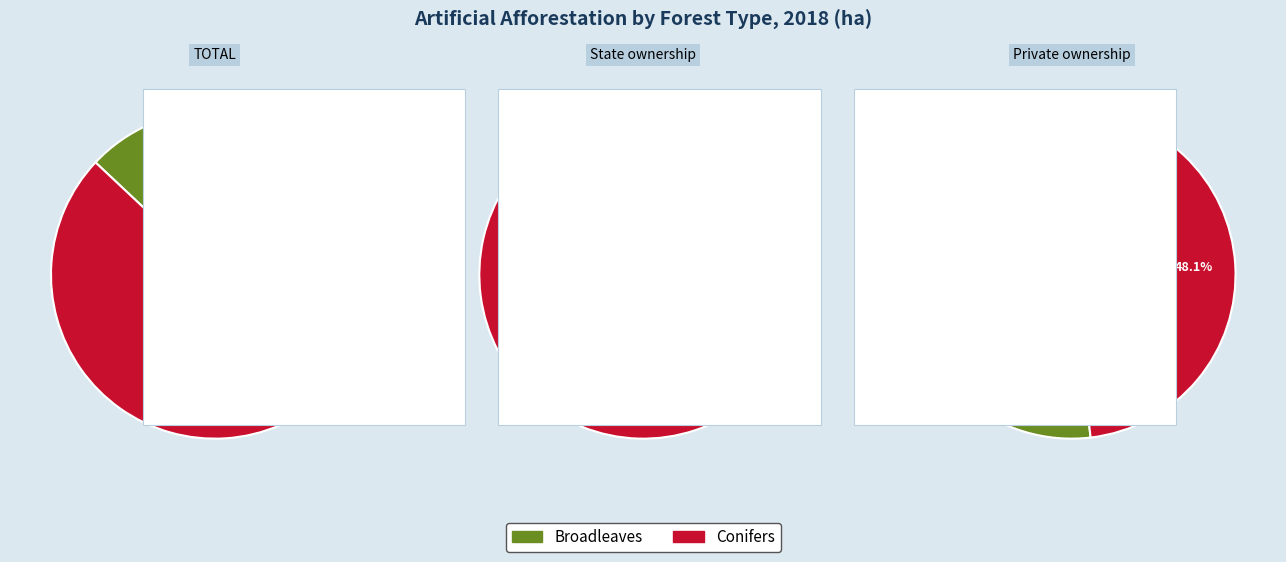

Which series changed the most between TOTAL and Forests in private ownership?

Conifers